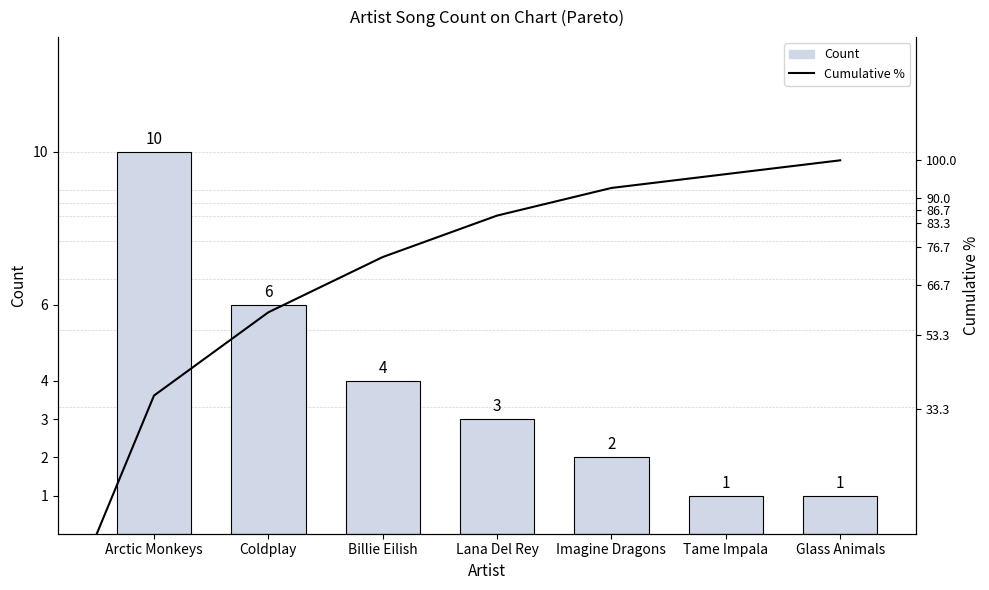

List the labels in order of value, largest first.

Arctic Monkeys, Coldplay, Billie Eilish, Lana Del Rey, Imagine Dragons, Tame Impala, Glass Animals